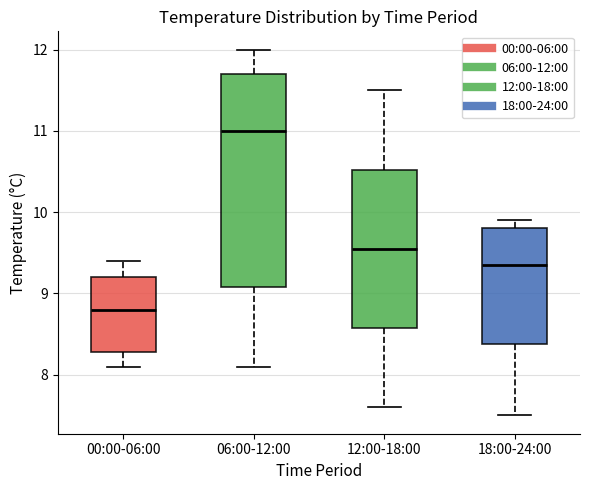

Where is the lower edge of the box for 06:00-12:00 on the y-axis? The values are not printed on the chart, so give them approximately, as read against the axis.

9.1